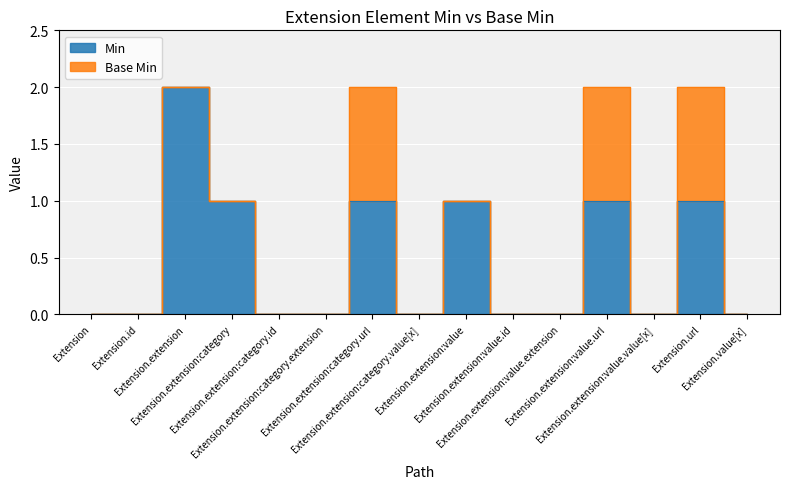

What is the label of the 6th point from the right?

Extension.extension:value.id